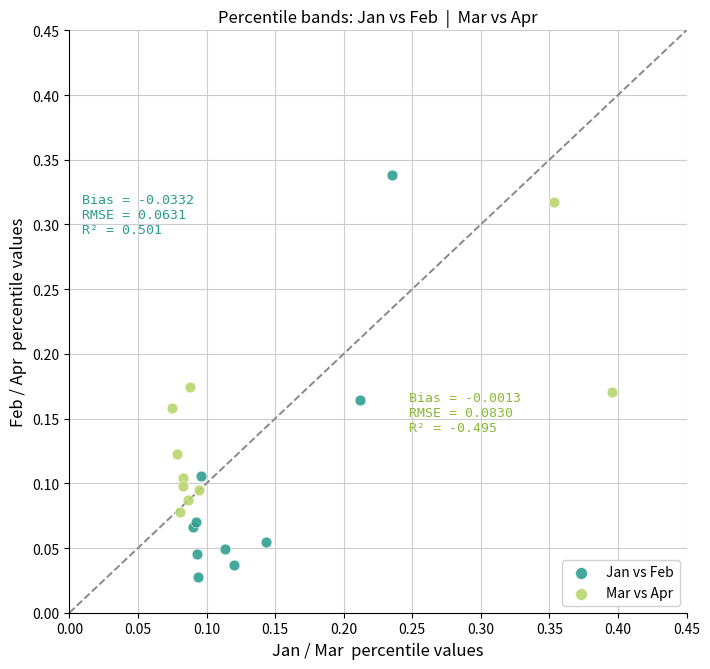

Which series has the largest Y range (max minus min)?

Jan vs Feb